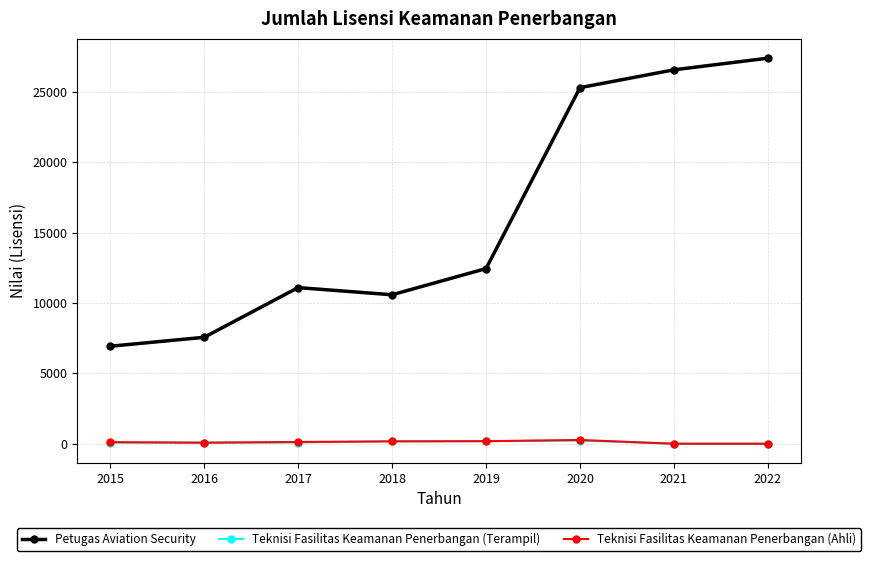

Where is the first local minimum for Petugas Aviation Security?

2018